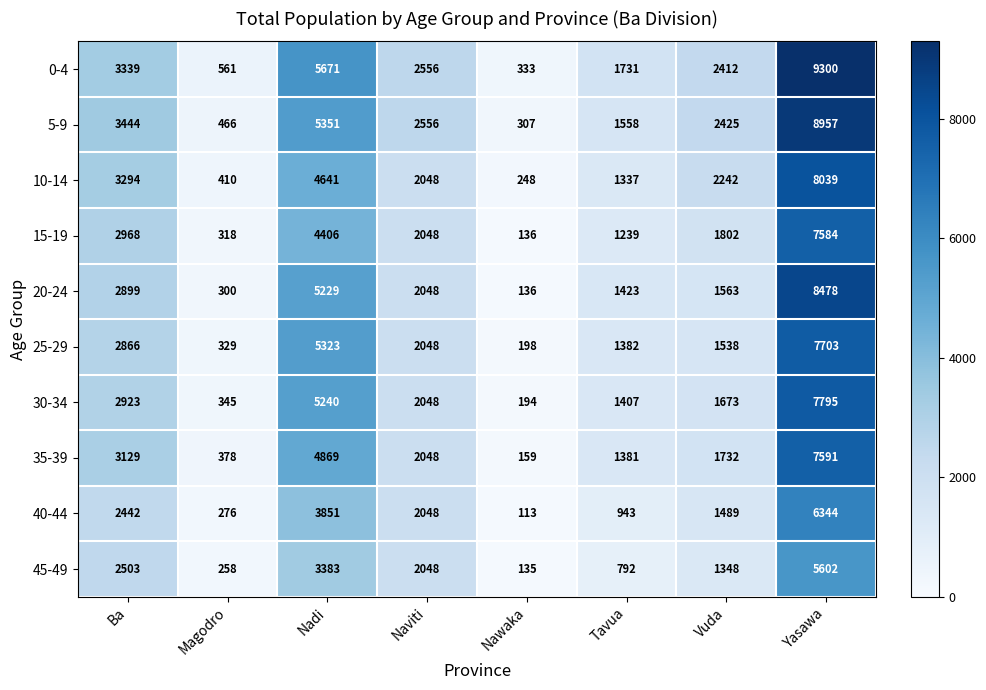

What is the difference between the maximum and minimum values in the 35-39 series?

7432